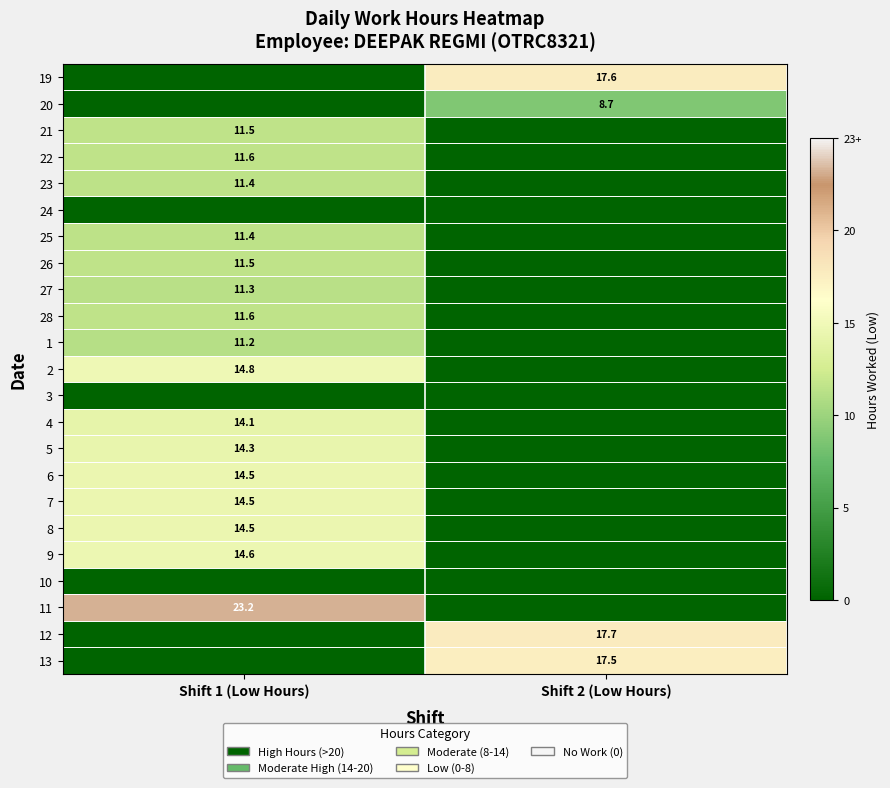

Is the value of 13 at Shift 2 (Low Hours) greater than the value of 25 at Shift 1 (Low Hours)?

Yes